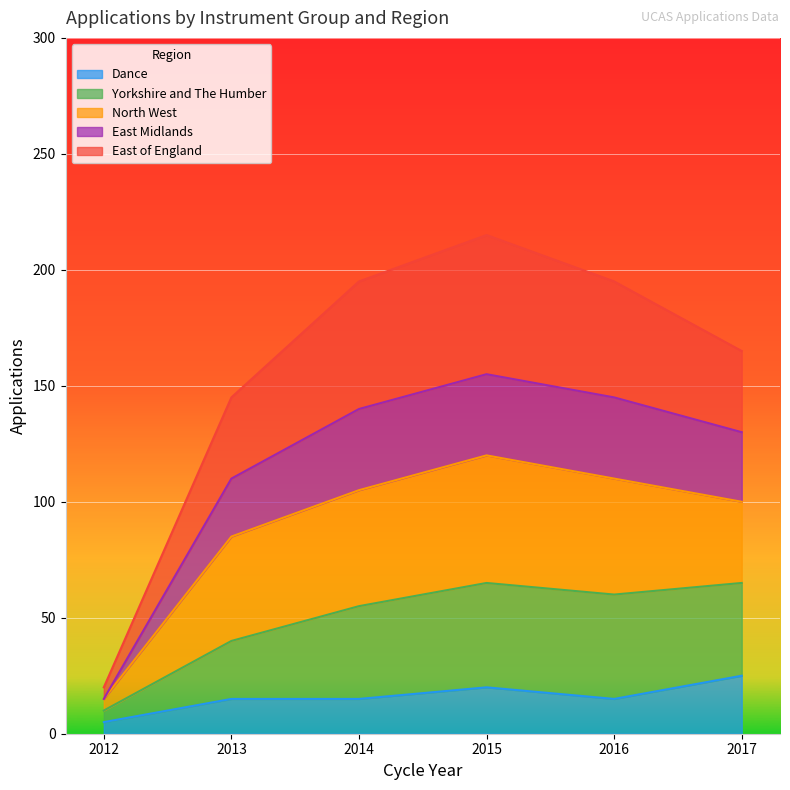

Is it true that Dance equals 20 at 2015?

True